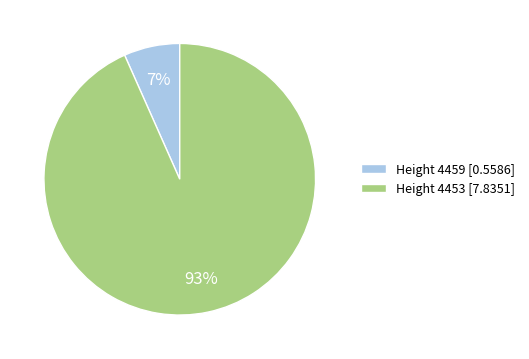

To the nearest percent, what is the average slice percentage?

50%